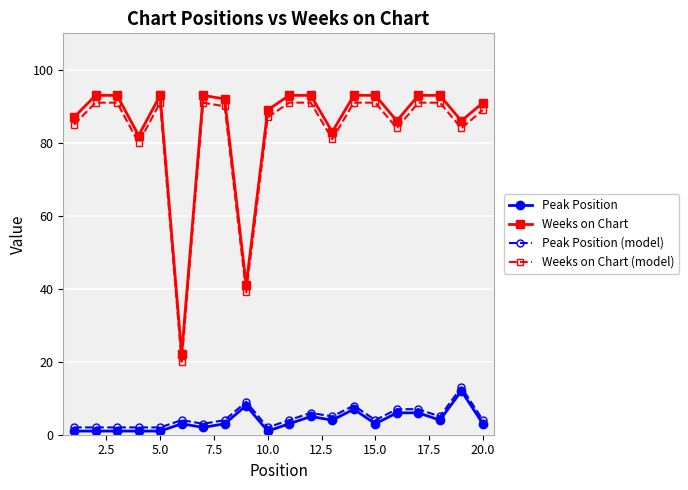

In Weeks on Chart (model), how many points are lower than both neighbors (excluding endpoints)?

6